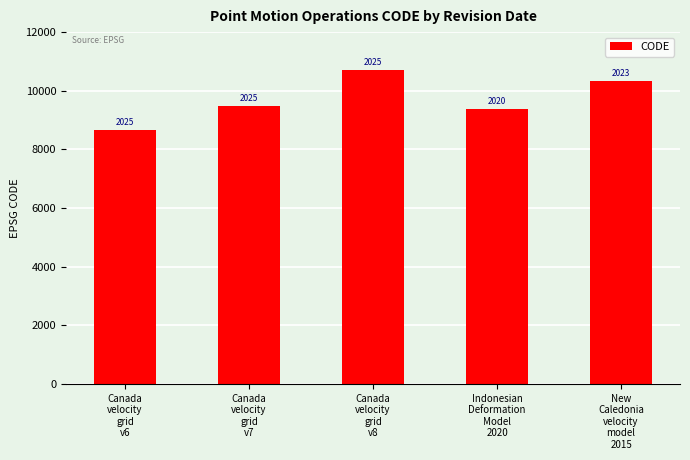

What is the change in value from Canada
velocity
grid
v6 to Indonesian
Deformation
Model
2020?

+699